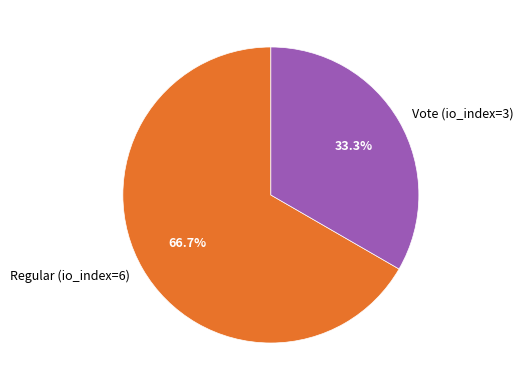

How many segments does this pie chart have?

2